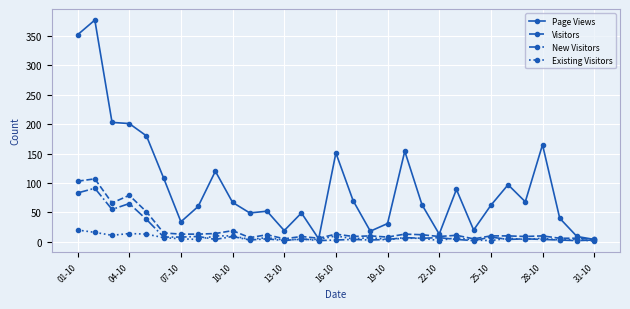

True or false: Visitors has more than 0 interior local peaks.

True